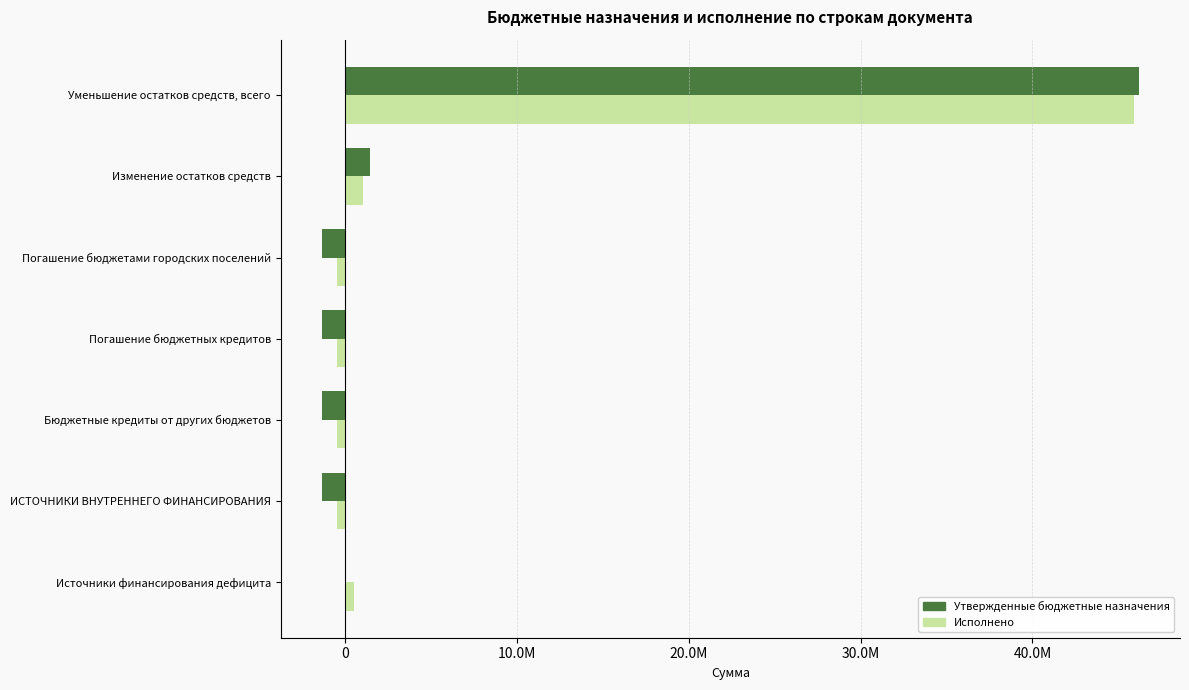

What are all the series names shown in the legend?

Утвержденные бюджетные назначения, Исполнено